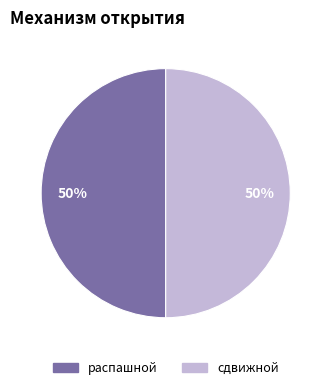

Do сдвижной and распашной together represent more than half of the pie?

Yes